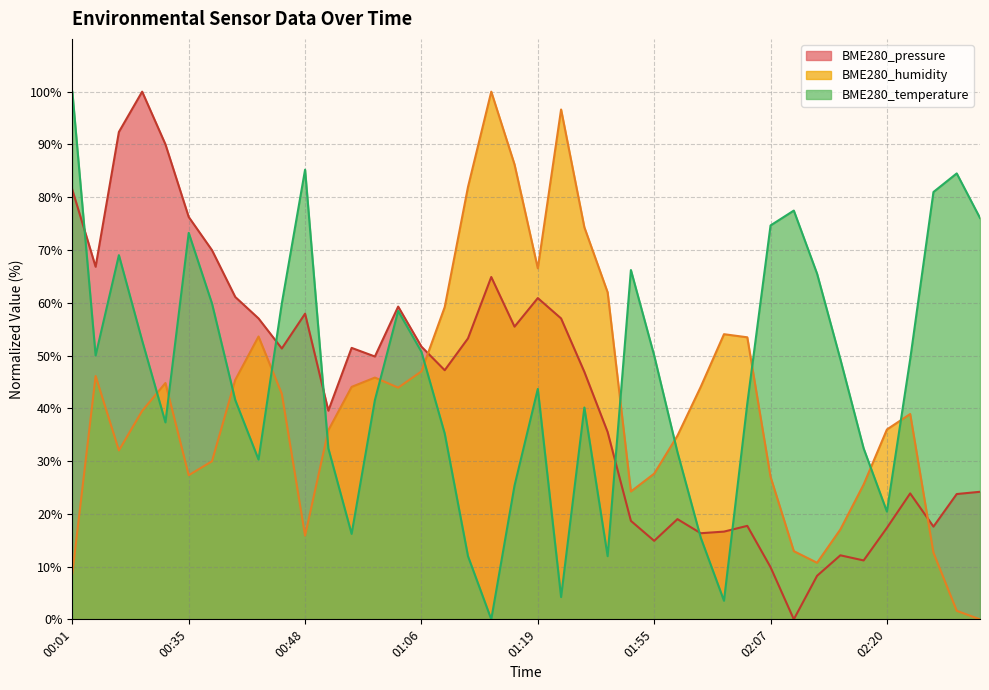

Is it true that BME280_temperature equals 100.0 at 00:01?

True